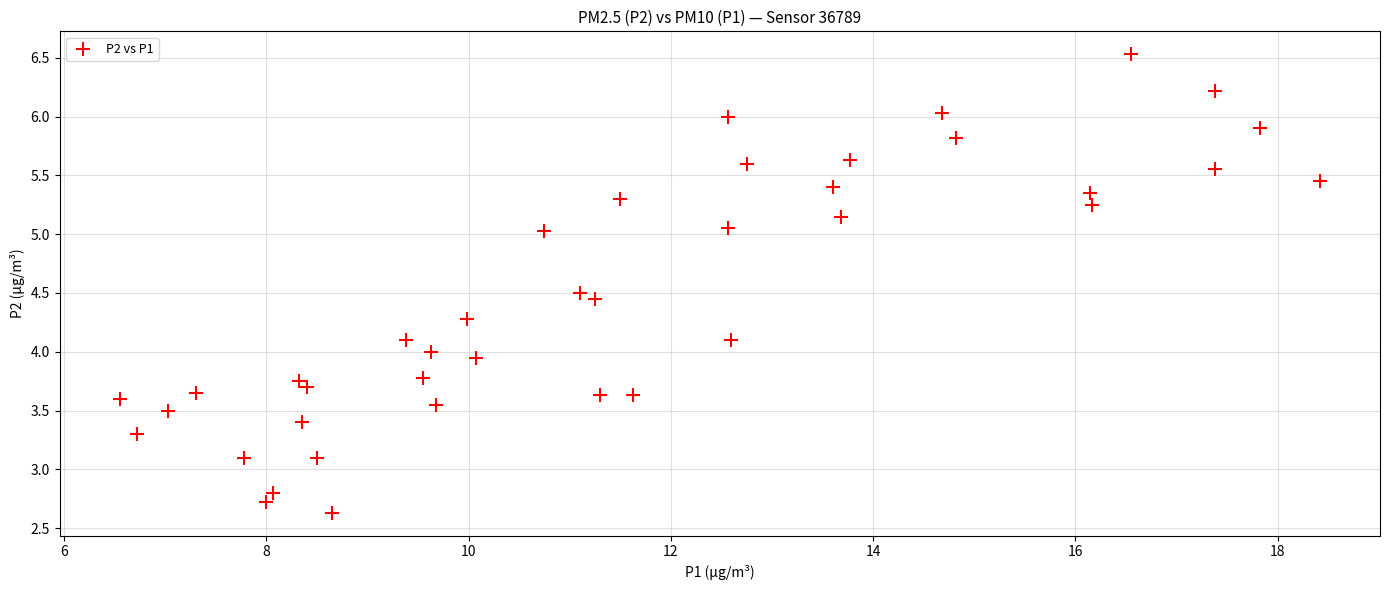

What is the range of Y values (max minus min)?

3.9